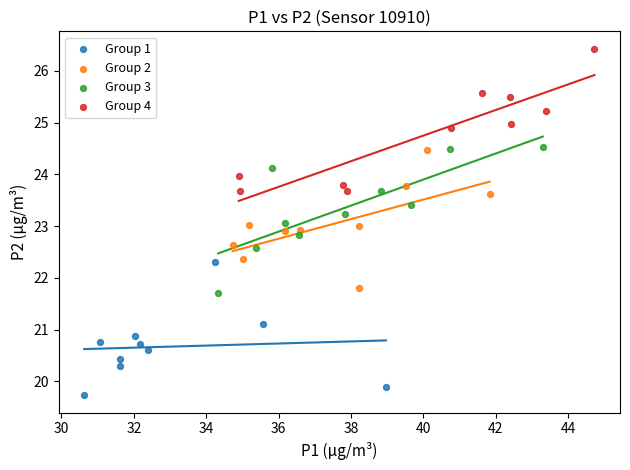

Which series contains the lowest Y value?

Group 1